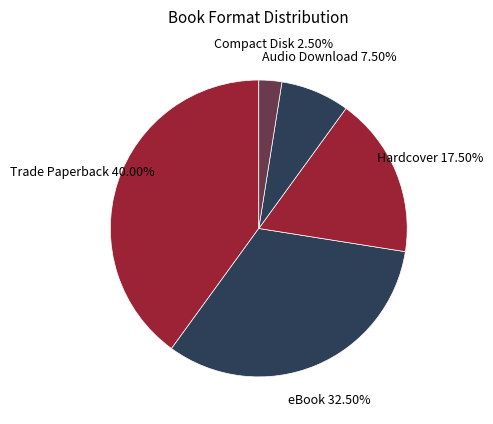

How many slices are in this pie chart?

5